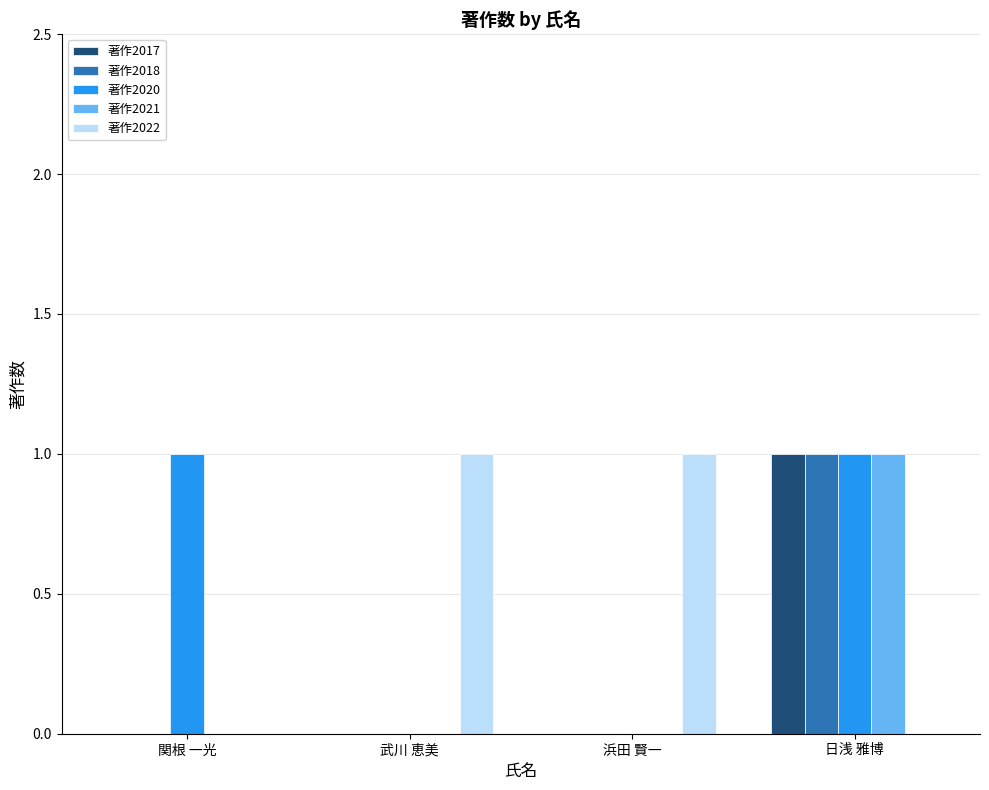

Reading left to right, what are all the values shown in this chart?

著作2017: 0	0	0	1
著作2018: 0	0	0	1
著作2020: 1	0	0	1
著作2021: 0	0	0	1
著作2022: 0	1	1	0